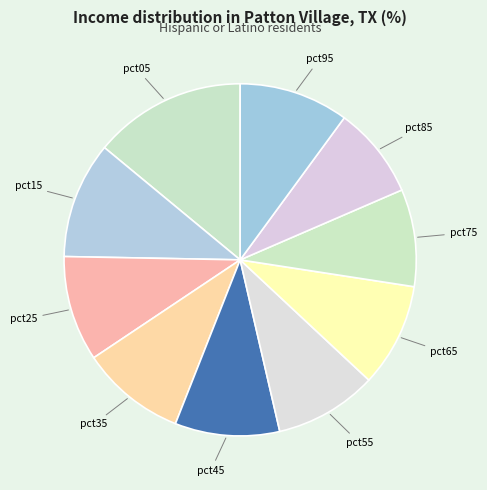

True or false: pct65 accounts for 1% of the total.

False